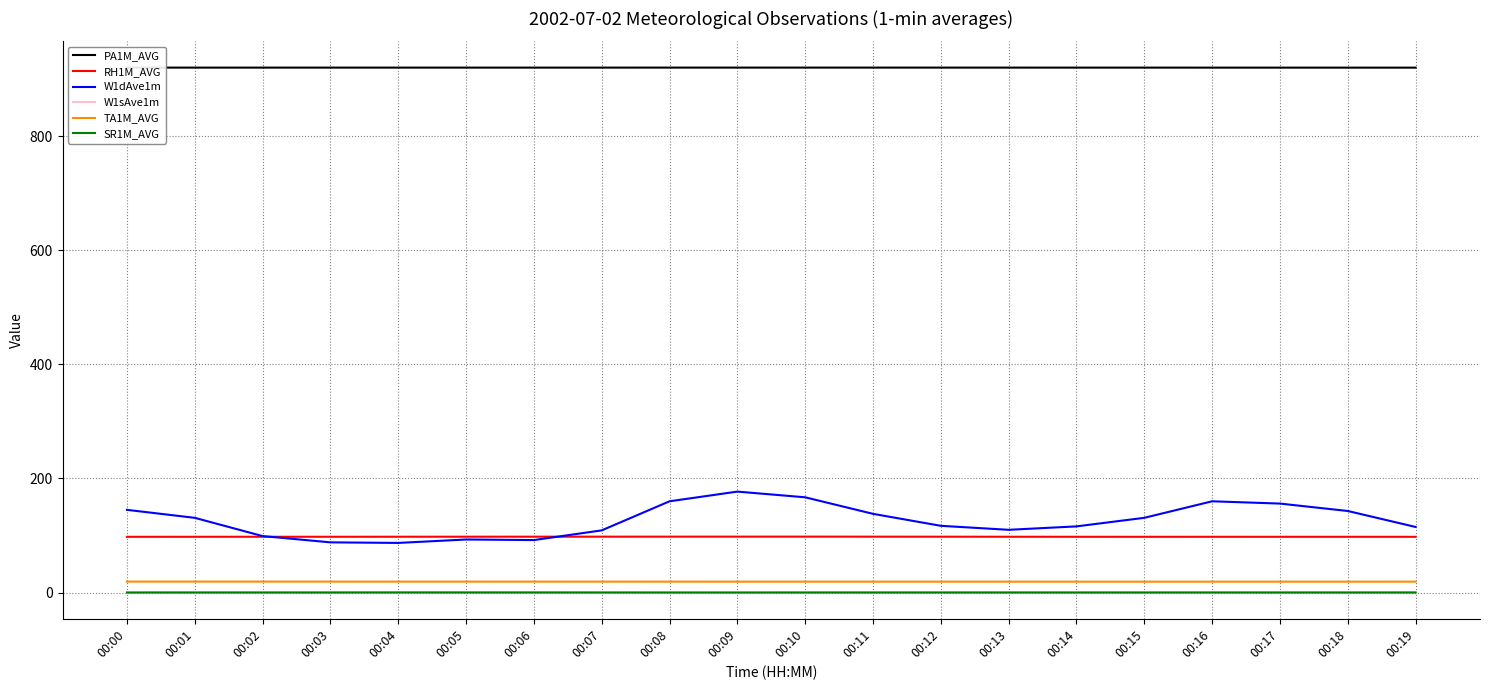

Is it true that RH1M_AVG equals 64.5 at 00:07?

False